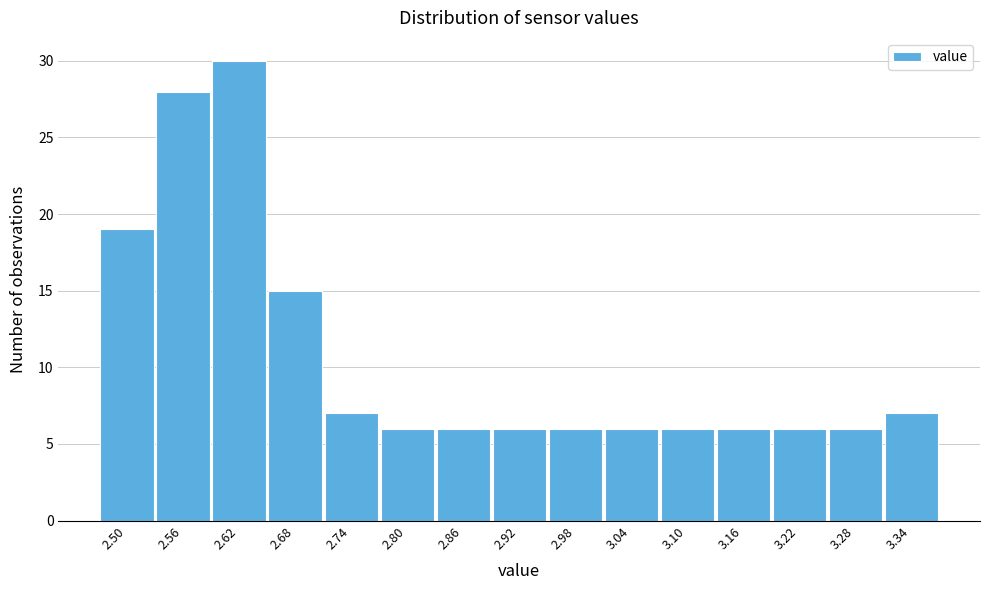

Reading right to left, transcribe all the data shown in this chart.

3.34=7	3.28=6	3.22=6	3.16=6	3.10=6	3.04=6	2.98=6	2.92=6	2.86=6	2.80=6	2.74=7	2.68=15	2.62=30	2.56=28	2.50=19